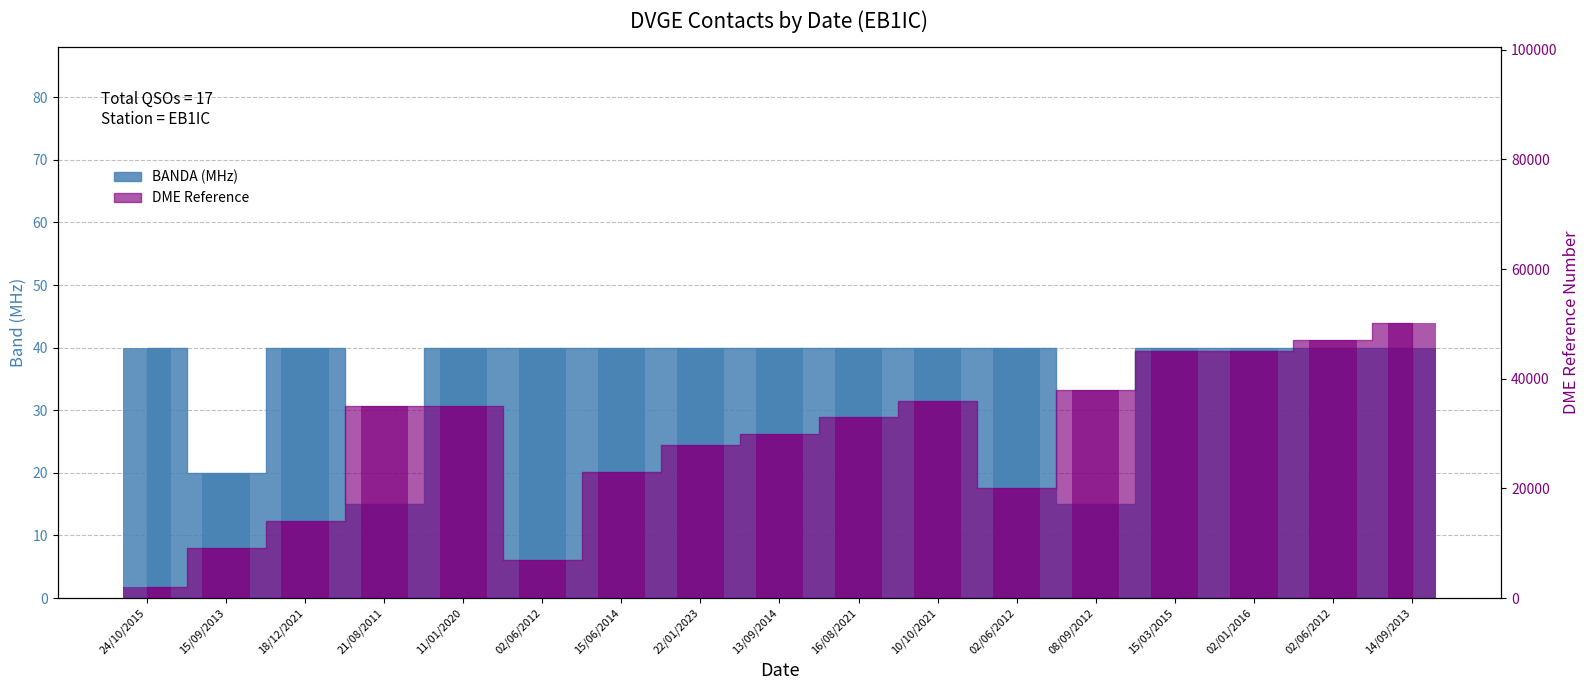

Reading left to right, what are all the values shown in this chart?

BANDA: 40	20	40	15	40	40	40	40	40	40	40	40	15	40	40	40	40
DME: 2010	9214	14017	35014	35027	7013	23087	28007	30015	33031	36024	20029	38036	45053	45053	47014	50244